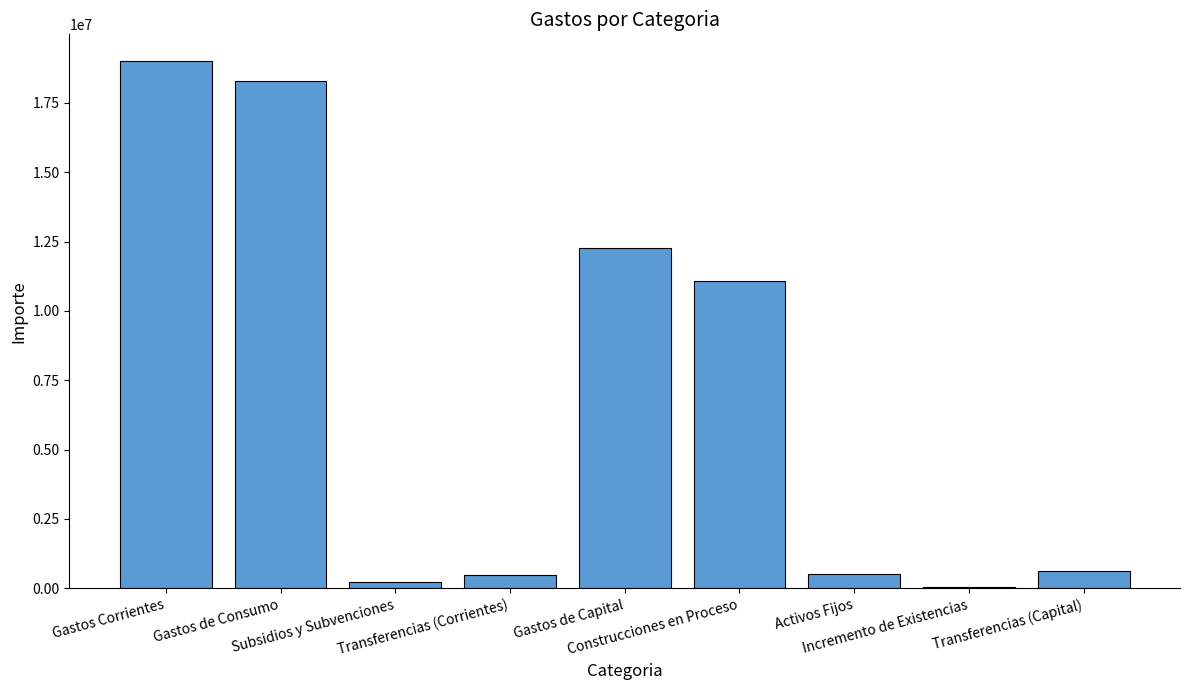

Which label corresponds to the smallest value in the chart?

Incremento de Existencias